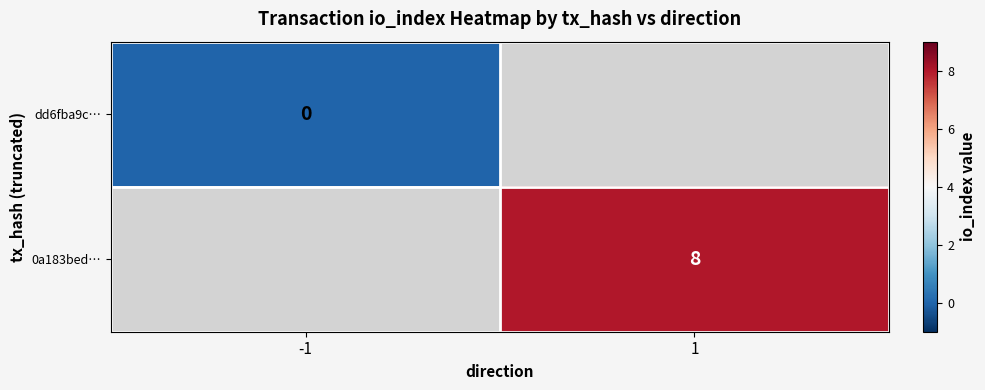

Is the value of 0a183bed… at 1 greater than the value of dd6fba9c… at -1?

Yes